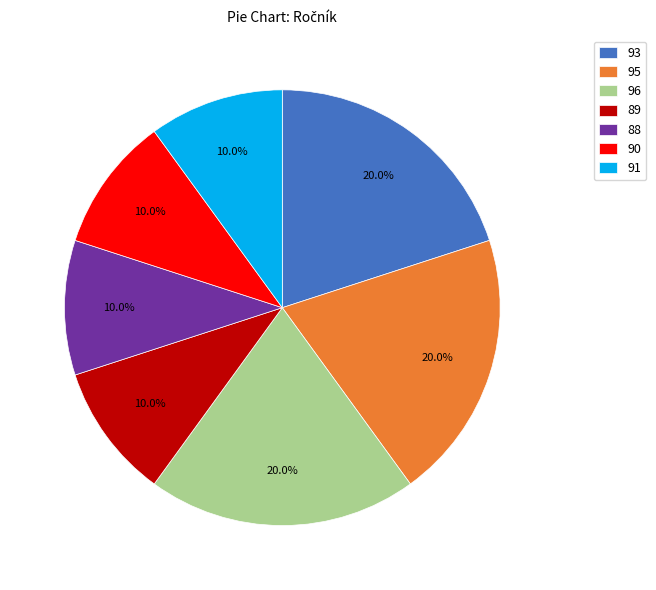

Is 88 the majority of the pie?

No